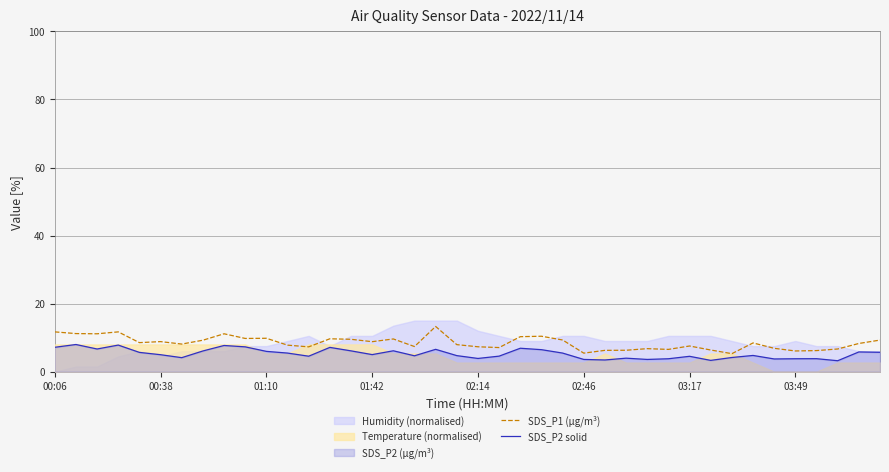

What is the spread (max minus min) of values at 8?

3.4